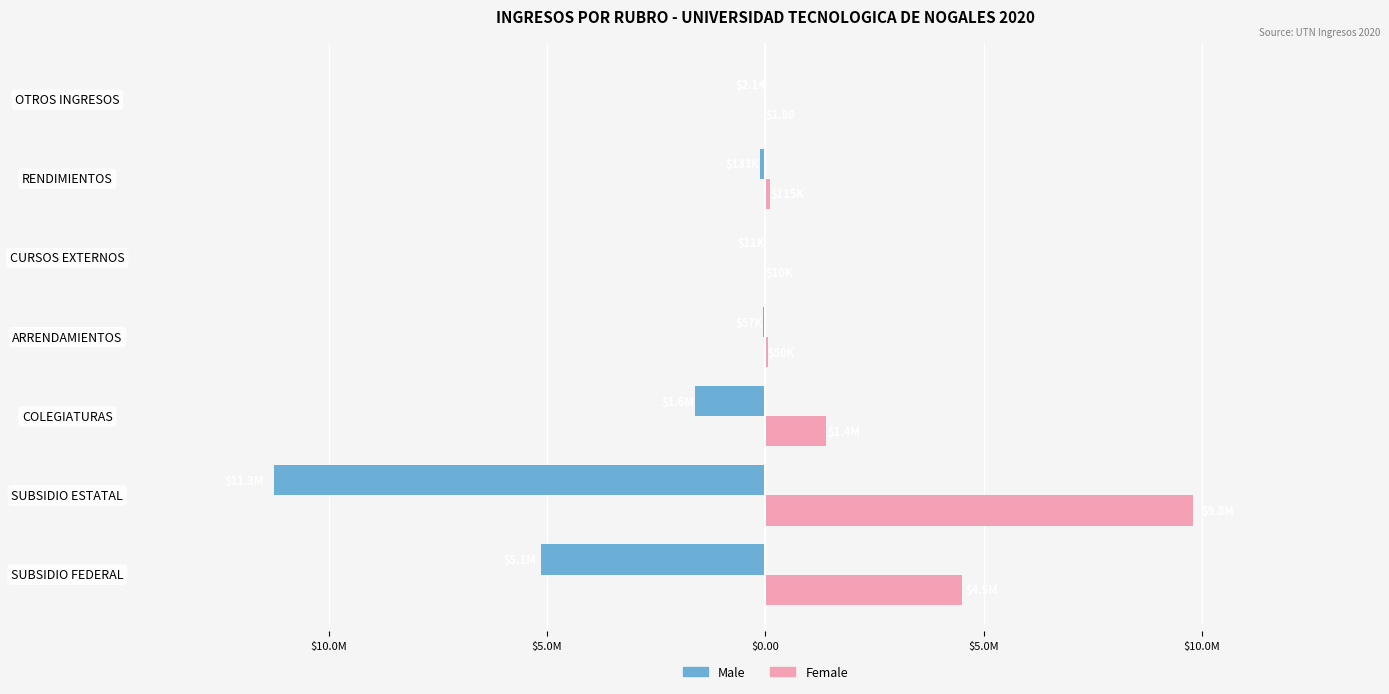

What are all the series names shown in the legend?

Male, Female